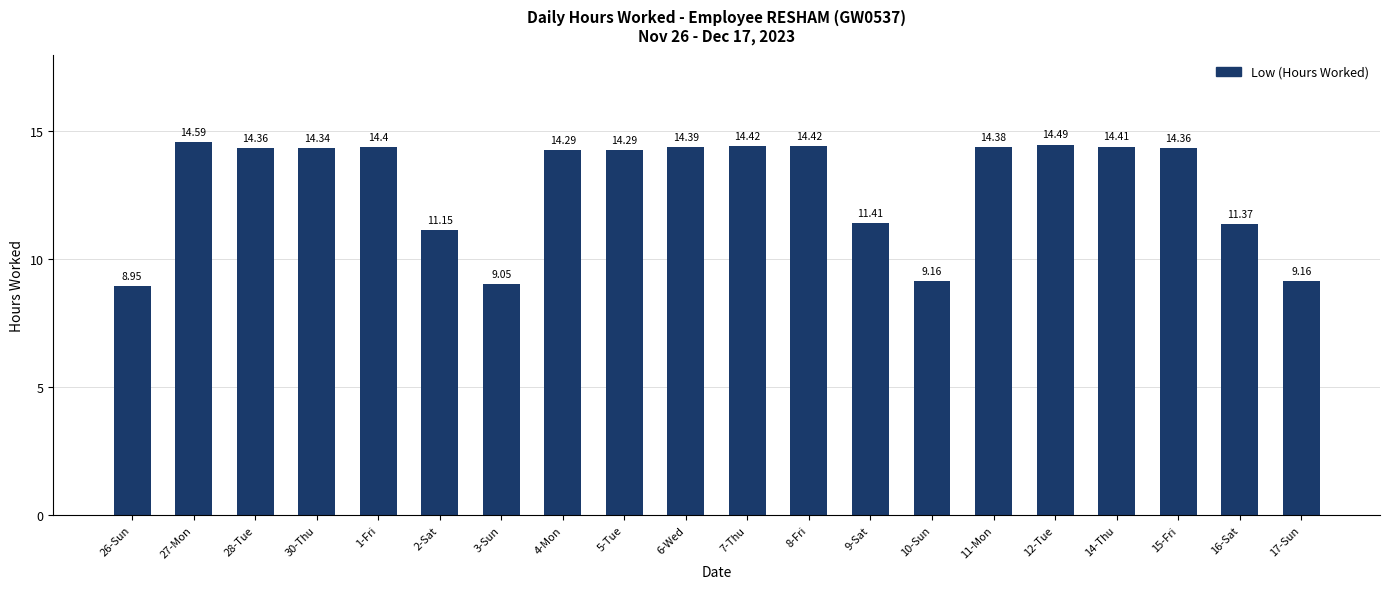

What is the approximate value at 10-Sun?

9.2